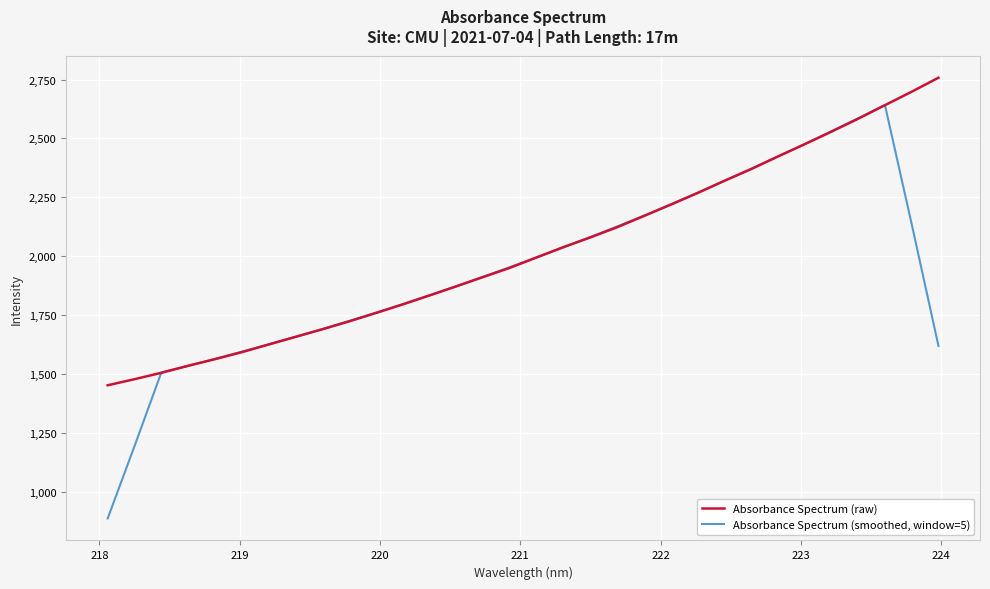

What is the maximum value for Absorbance Spectrum (raw)?

2757.6